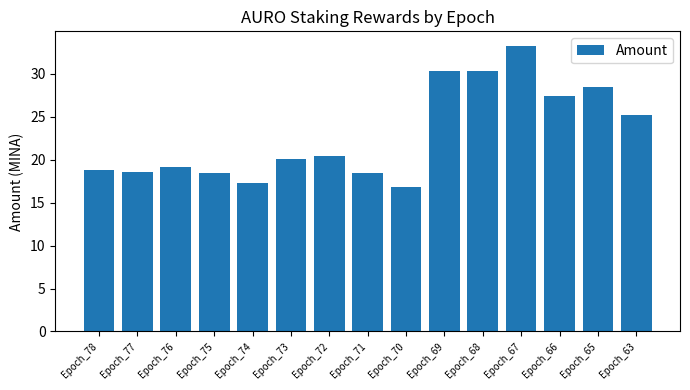

What is the change in value from Epoch_74 to Epoch_65?

+11.2